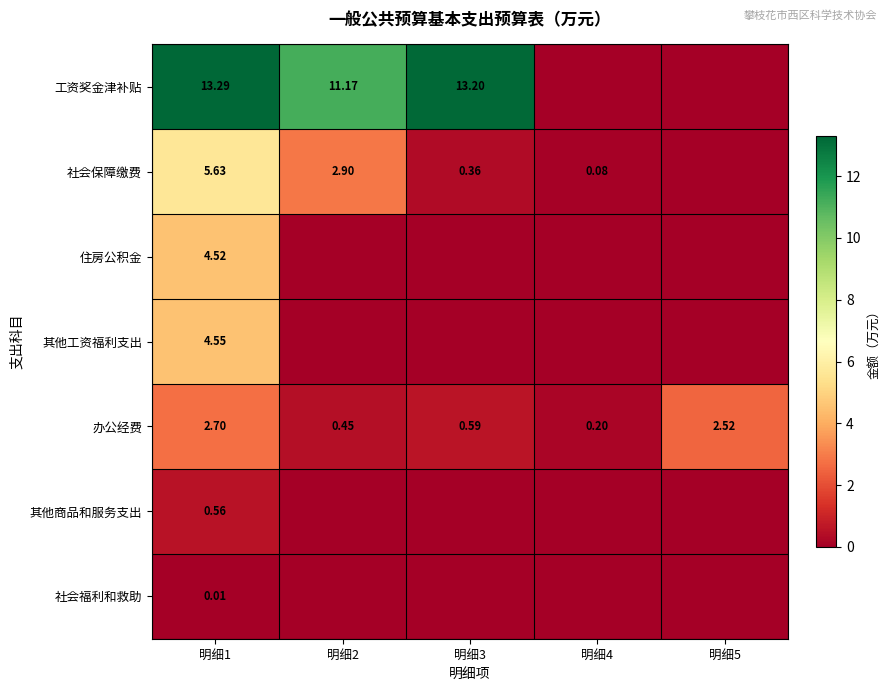

Which category has the highest value across all series?

明细1